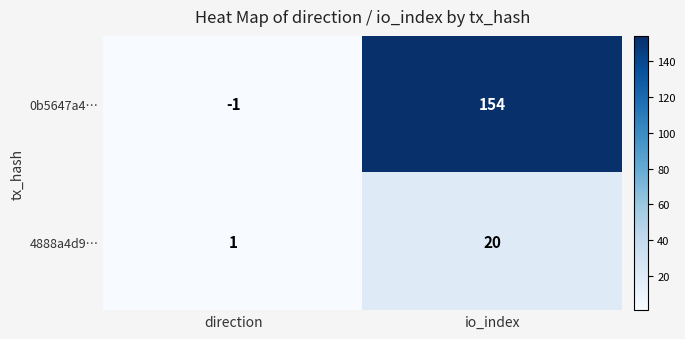

At which label does 4888a4d9… reach its peak?

io_index